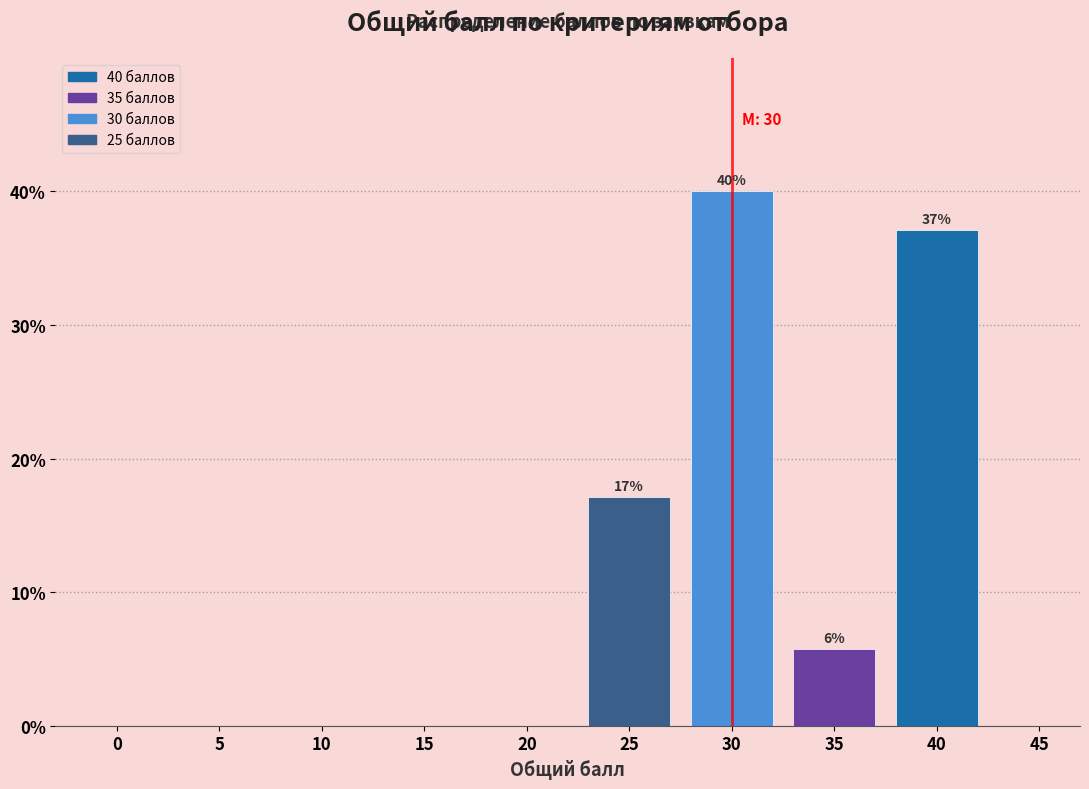

Reading right to left, list all the values displayed in this chart.

45=0.0	40=37.1	35=5.7	30=40.0	25=17.1	20=0.0	15=0.0	10=0.0	5=0.0	0=0.0